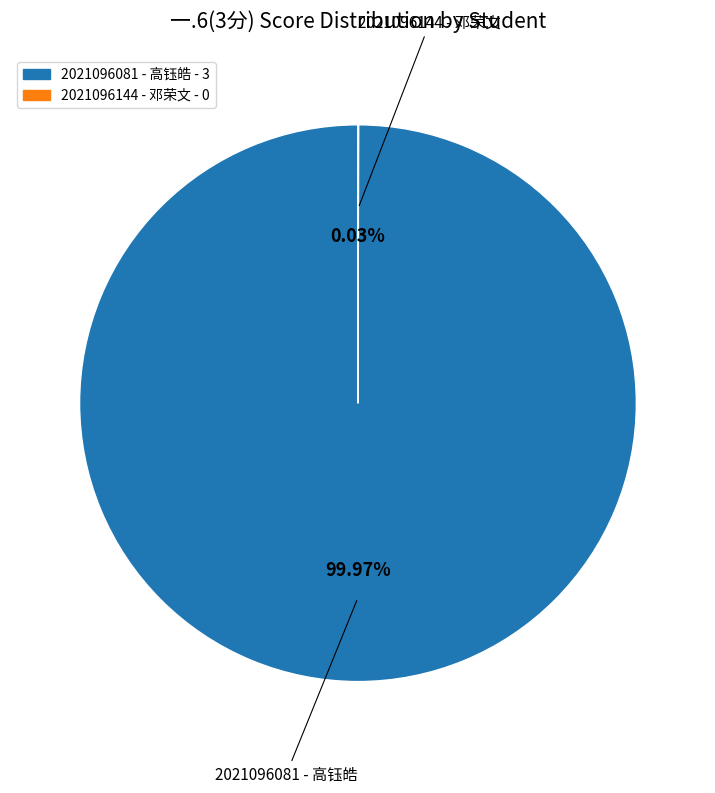

Does any single category account for the majority?

Yes